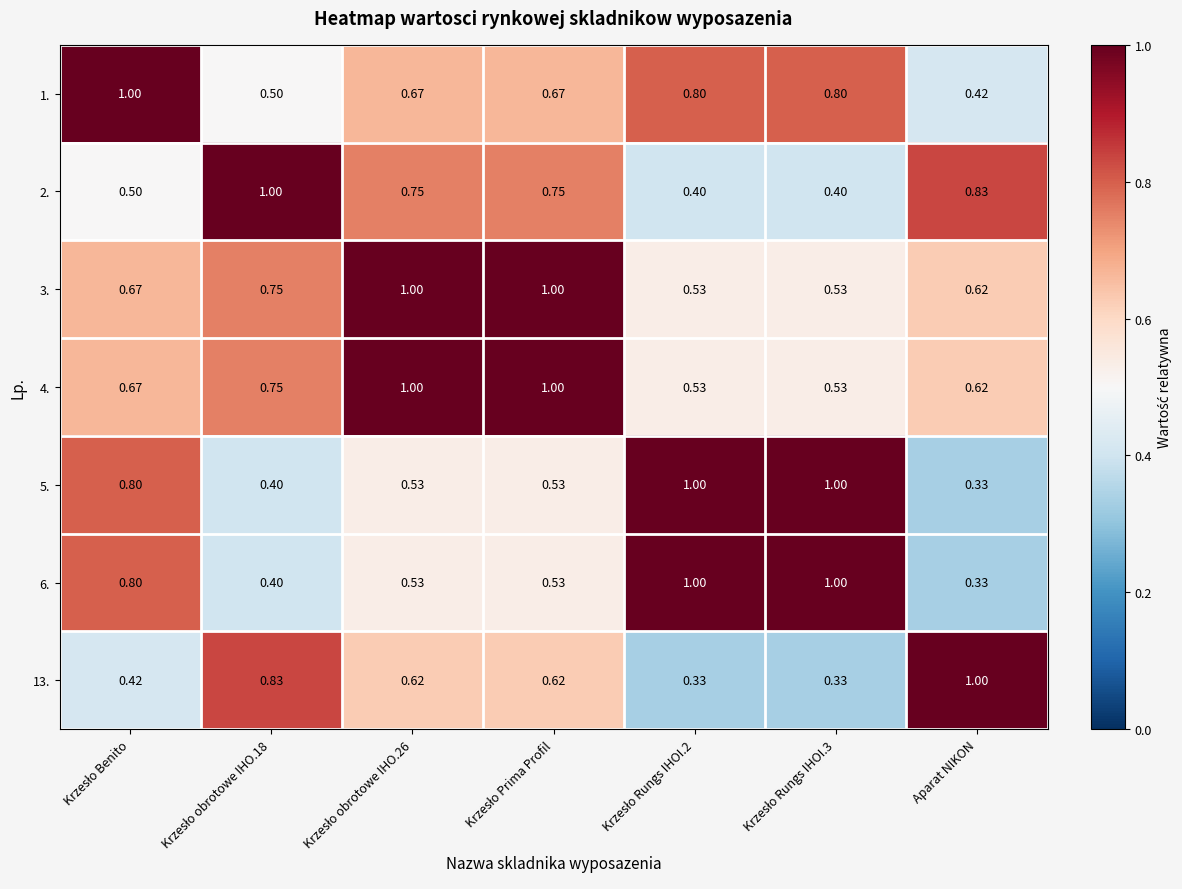

At which label is 5. closest to 0?

Aparat NIKON